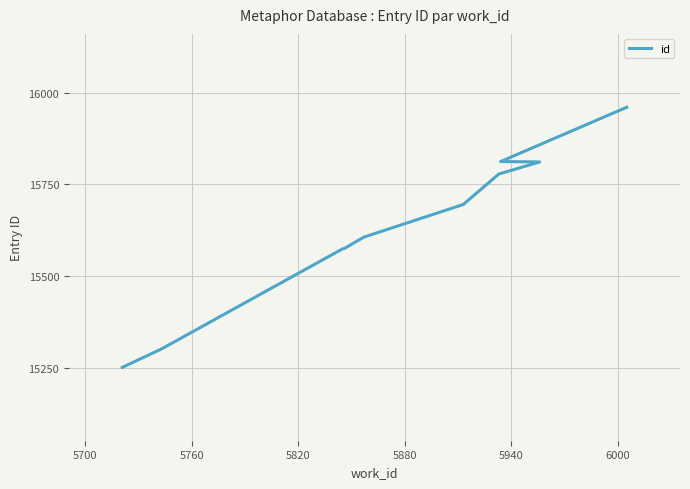

How many lines are shown in the chart?

1